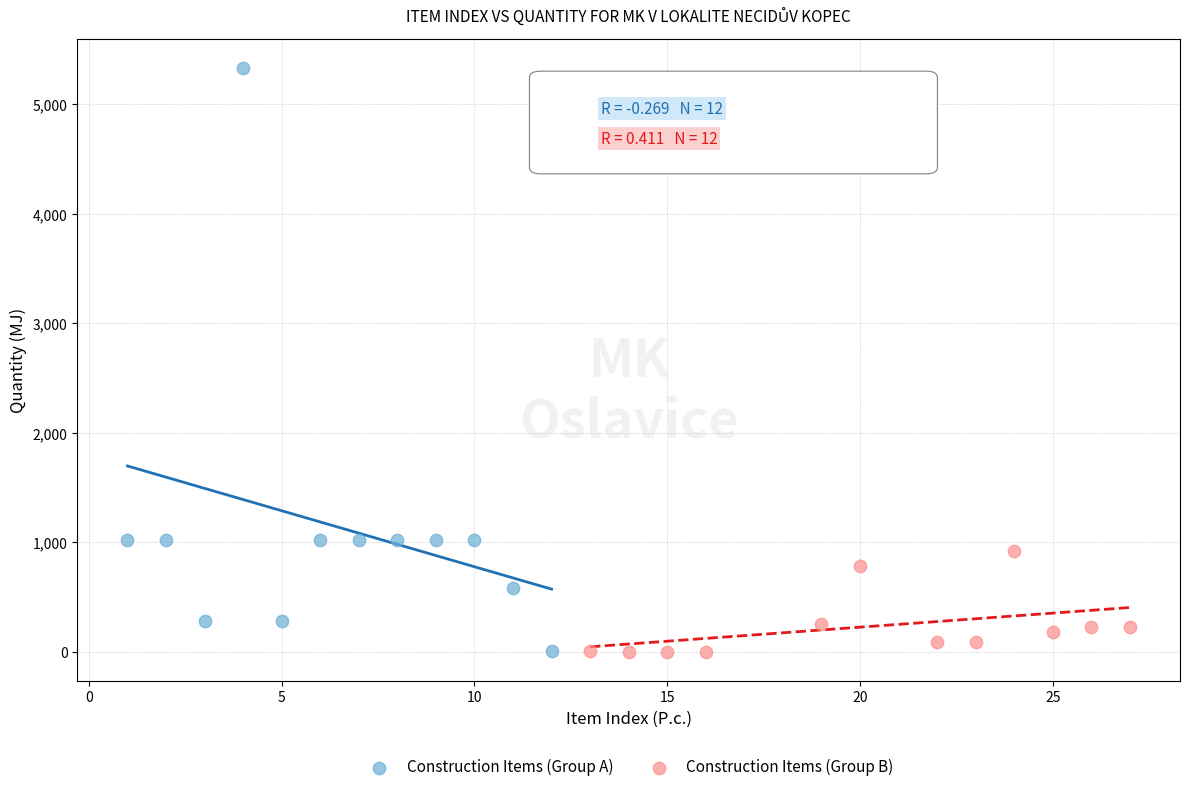

Which series reaches the maximum Y coordinate?

Construction Items (Group A)